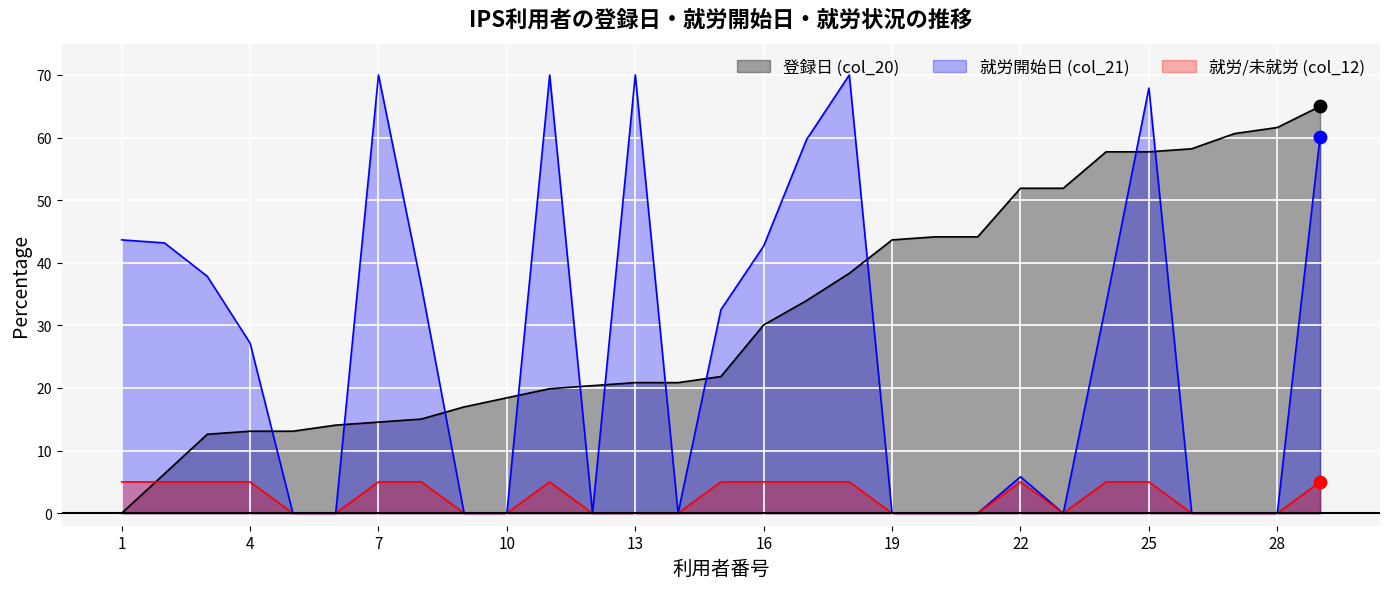

Which series reaches the maximum Y coordinate?

登録日 (col_20)